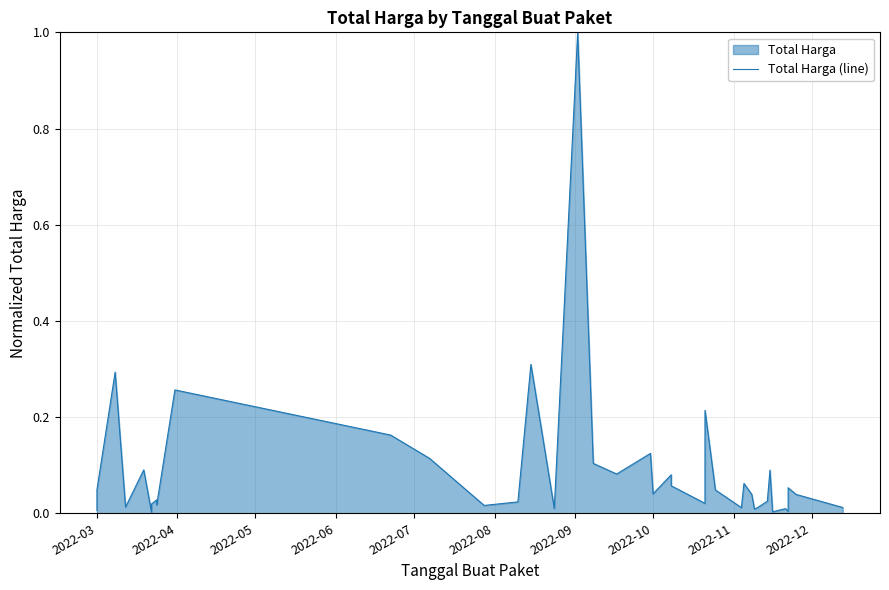

How many points are lower than both their immediate neighbors (excluding endpoints)?

12